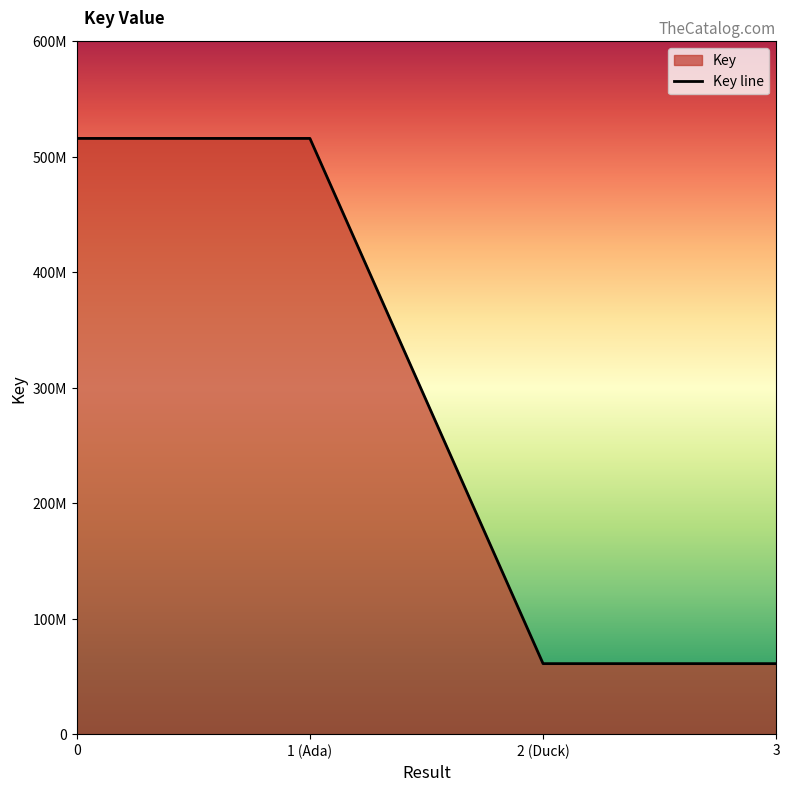

Reading right to left, extract all data points from this chart.

61074736	61074736	515913524	515913524